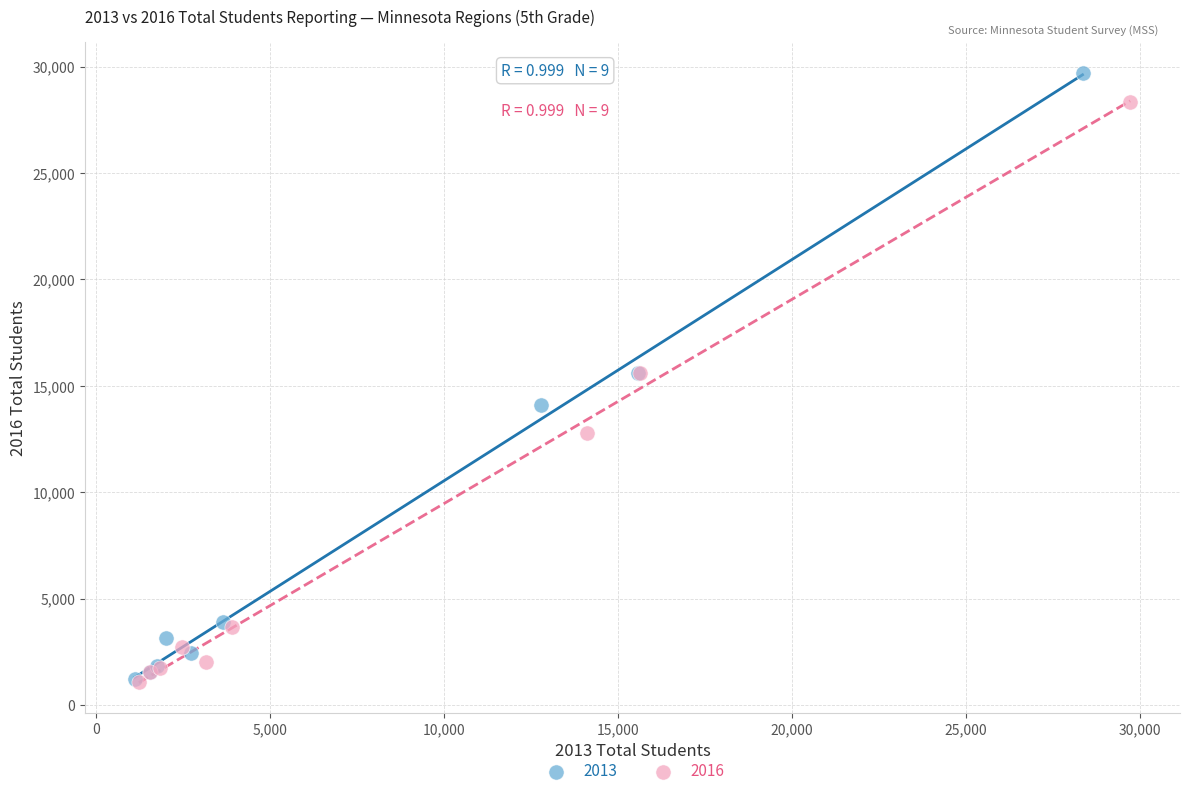

Which series has the largest Y range (max minus min)?

2013